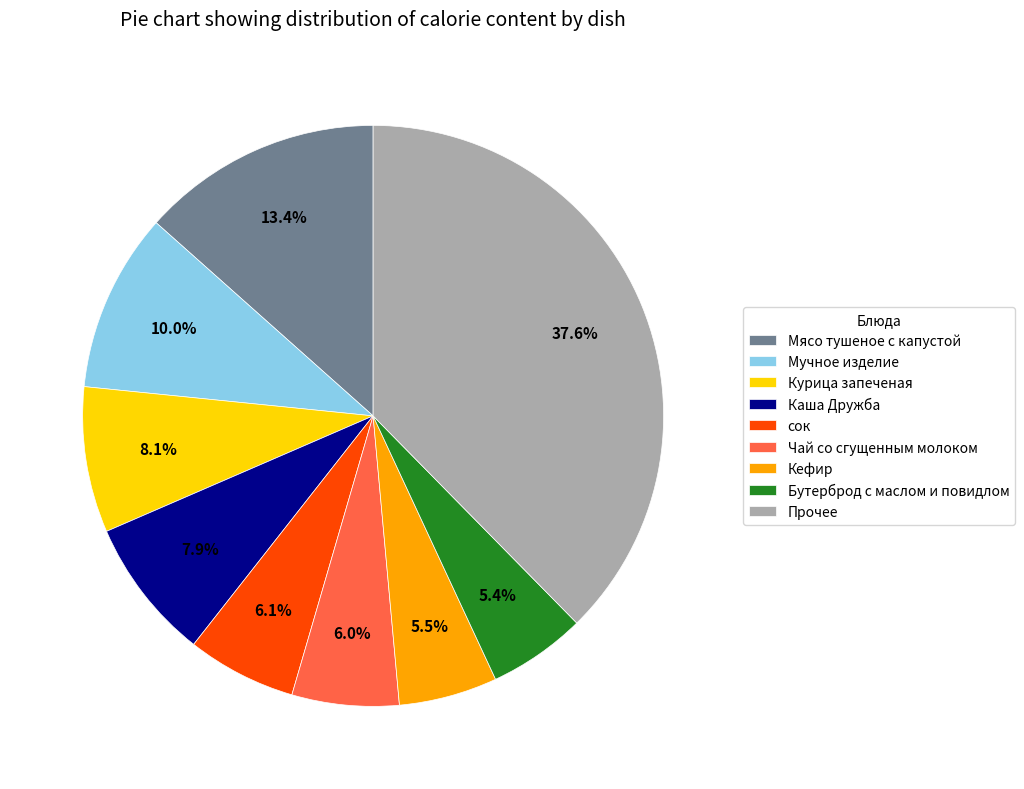

What is the largest slice in the pie chart?

Прочее